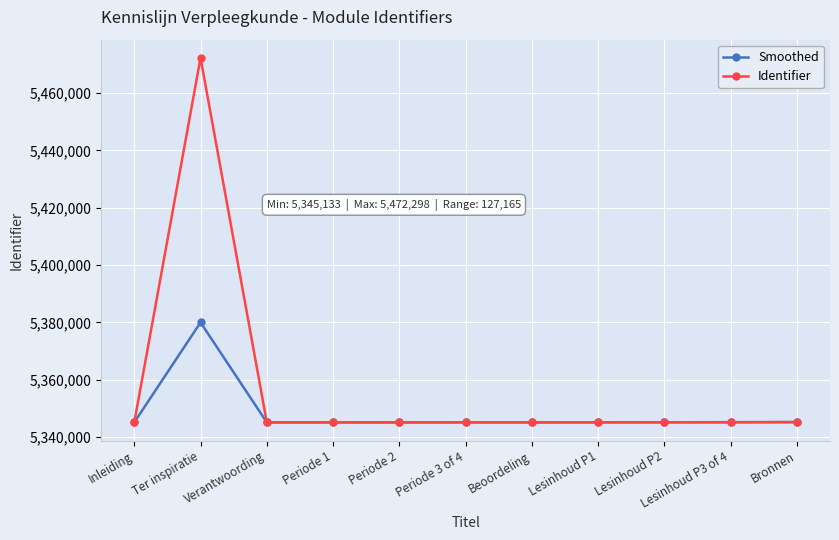

Which series has the widest spread of values?

Identifier